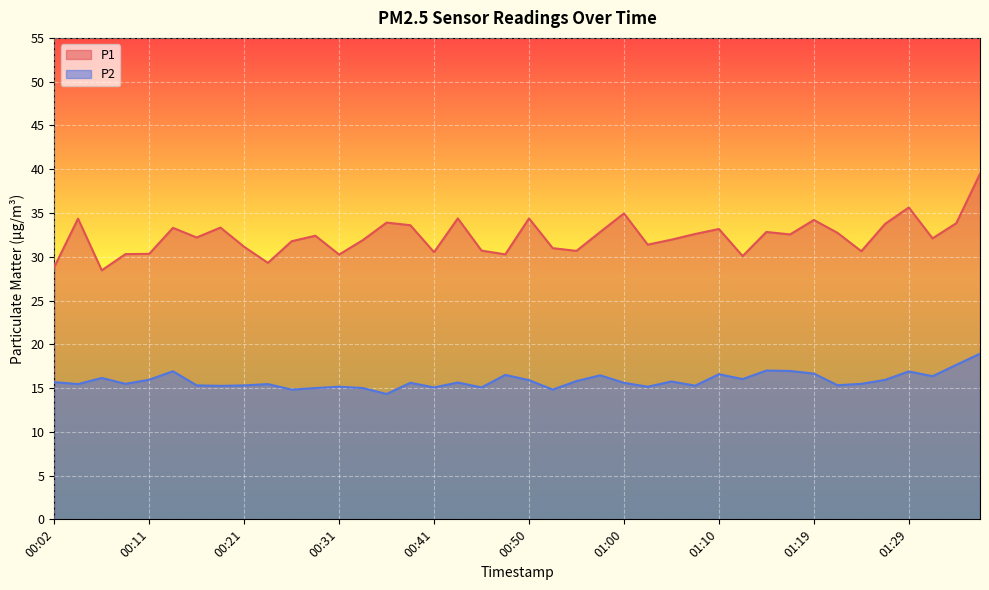

What position from the right is 00:07?

38